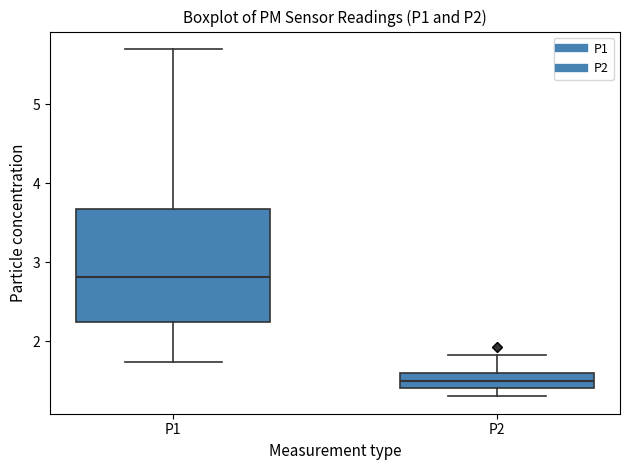

Which box has the highest median line?

P1